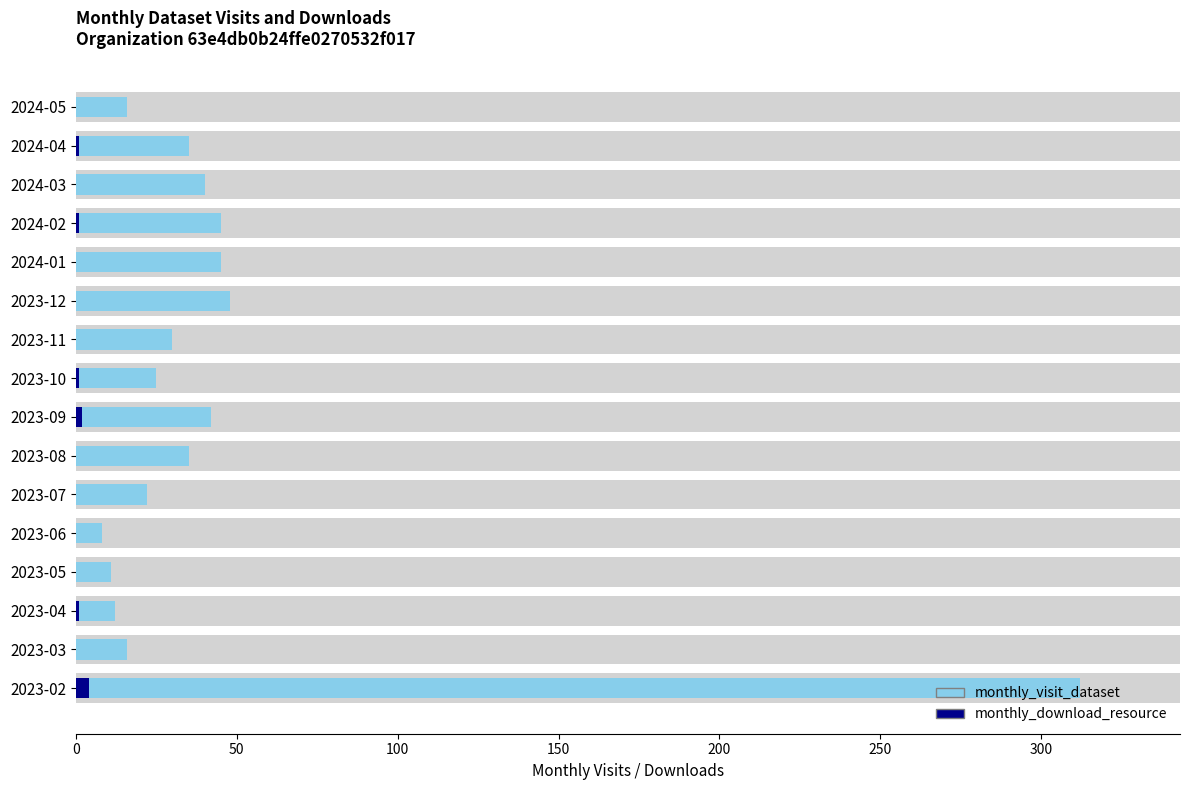

Count the number of categories in the chart.

16